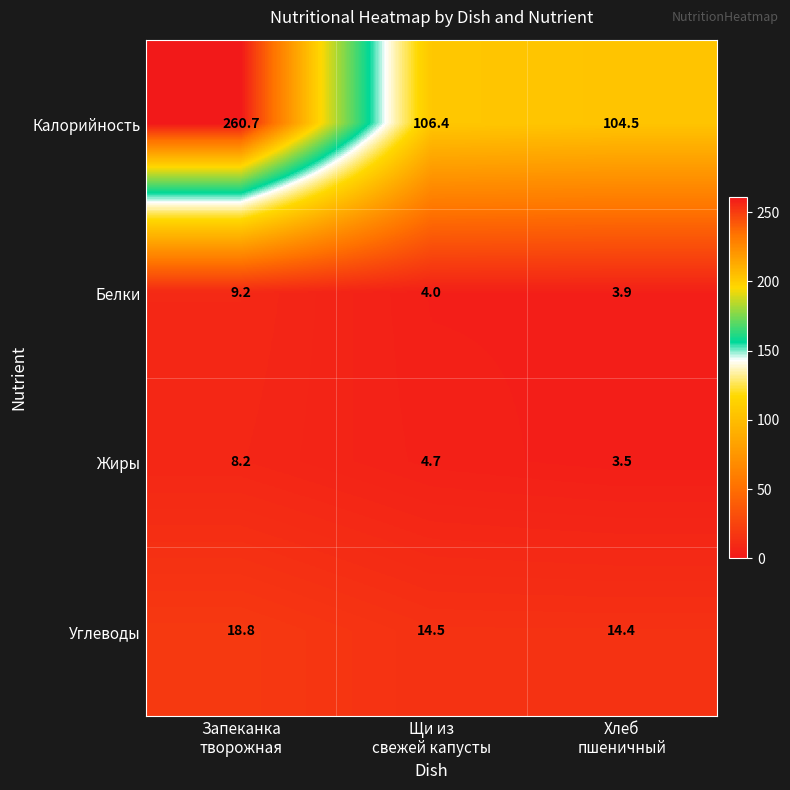

What is the total value across all series at Хлеб
пшеничный?

126.3